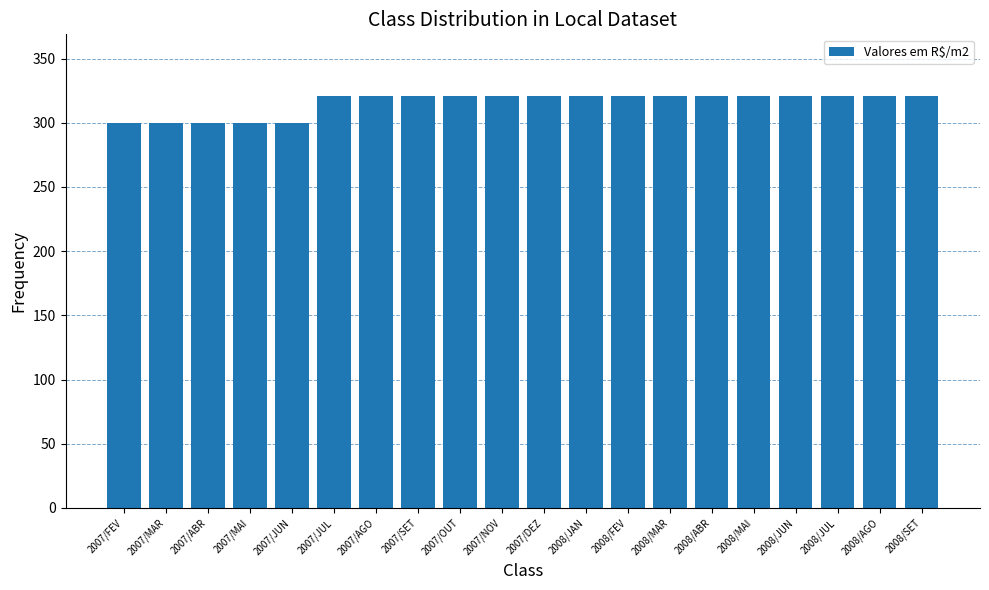

What position from the left is 2008/SET?

20